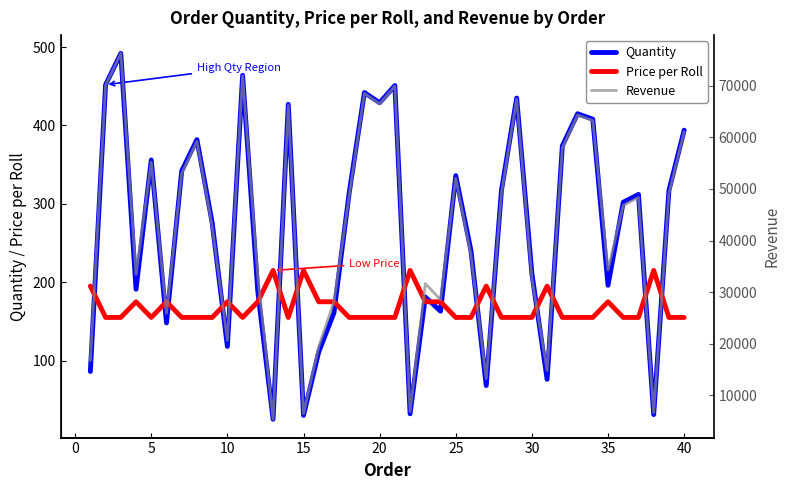

How many lines are shown in the chart?

3